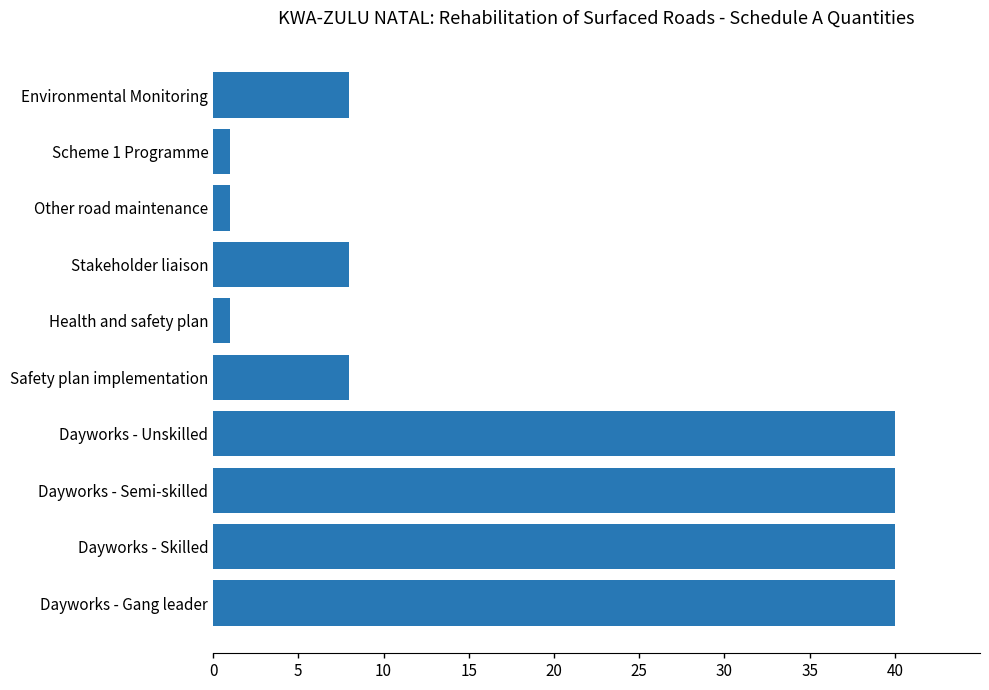

What is the change in value from Health and safety plan to Dayworks - Unskilled?

+39